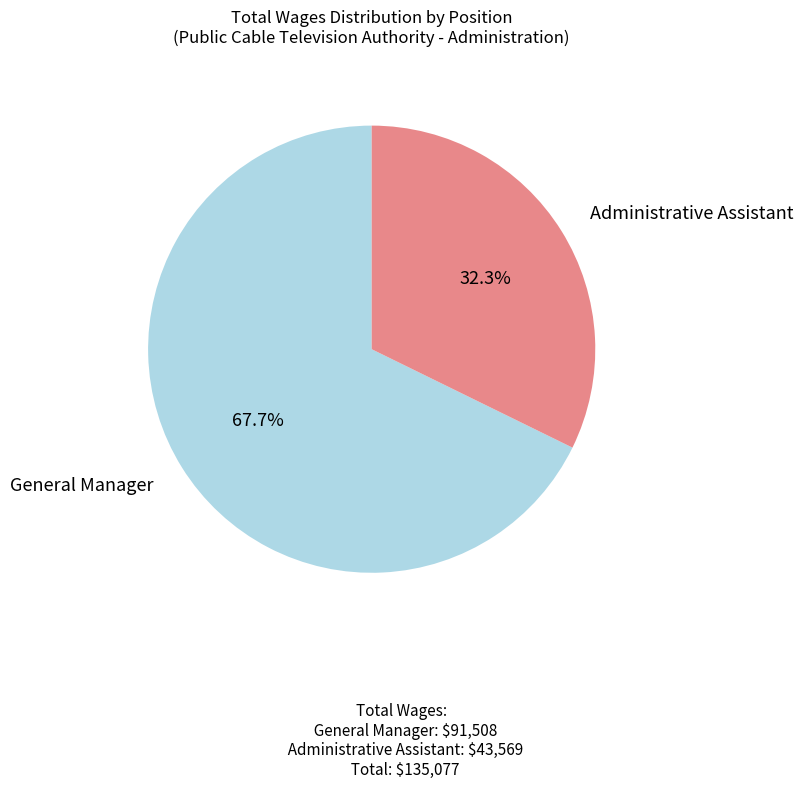

Does Administrative Assistant account for over 50% of the chart?

No